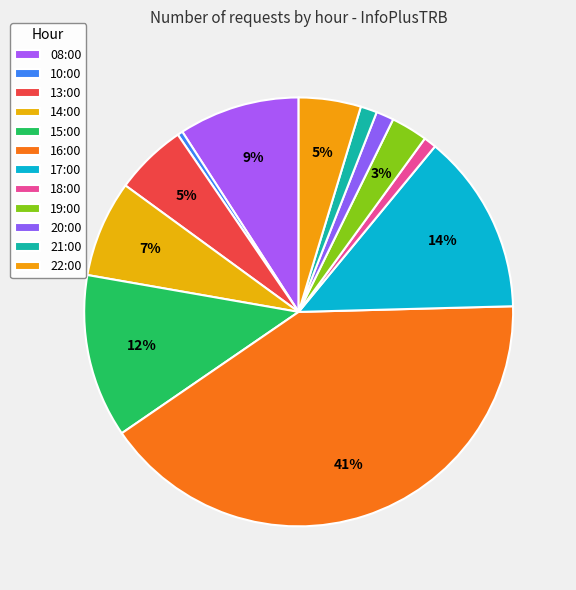

True or false: 13:00 accounts for 1% of the total.

False